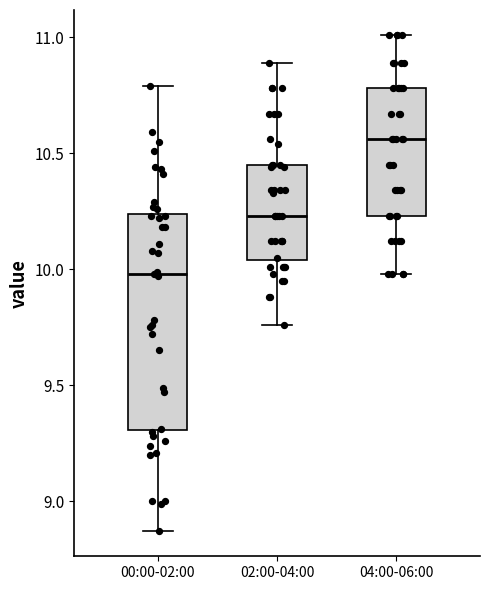

Reading left to right, read every box against the y-axis: the position of its median line, the range the box covers, and the ends of its whiskers. The values are not printed on the chart, so give them approximately, as read against the axis.

00:00-02:00: median 10.00, box 9.30 to 10.25, whiskers 8.85 to 10.80
02:00-04:00: median 10.25, box 10.05 to 10.45, whiskers 9.75 to 10.90
04:00-06:00: median 10.55, box 10.25 to 10.80, whiskers 10.00 to 11.00